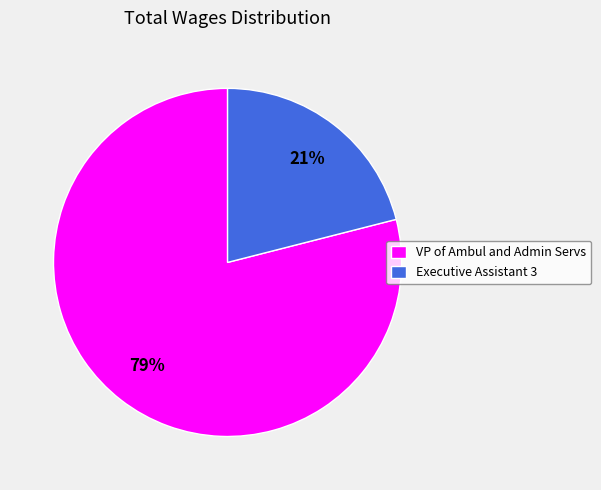

To the nearest percent, what is the difference between the largest and smallest slice percentages?

58%